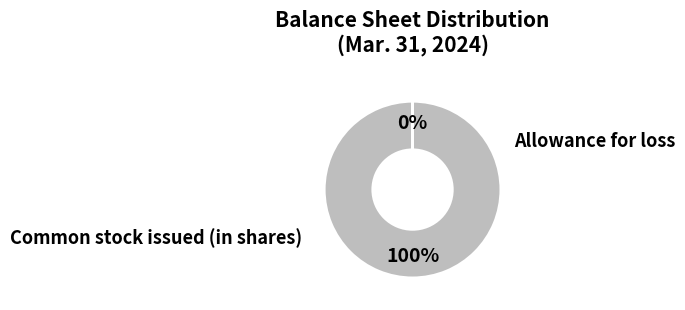

To the nearest percent, what is the average slice percentage?

50%